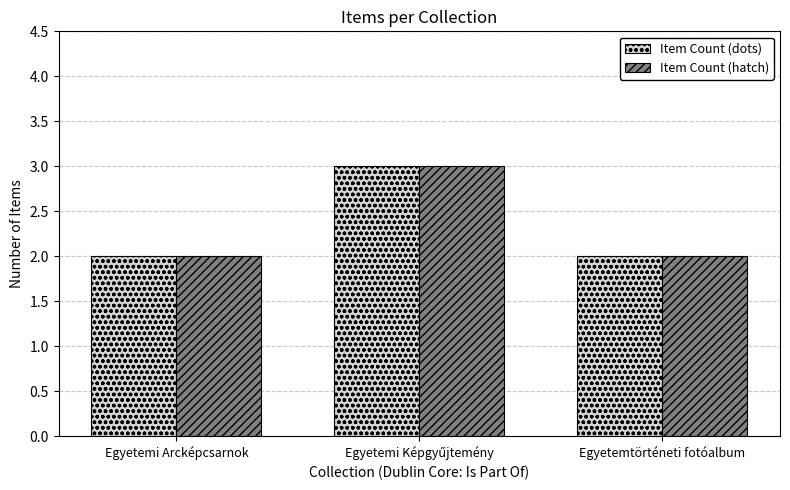

The Item Count (hatch) series shows 4 at Egyetemi Arcképcsarnok. True or false?

False